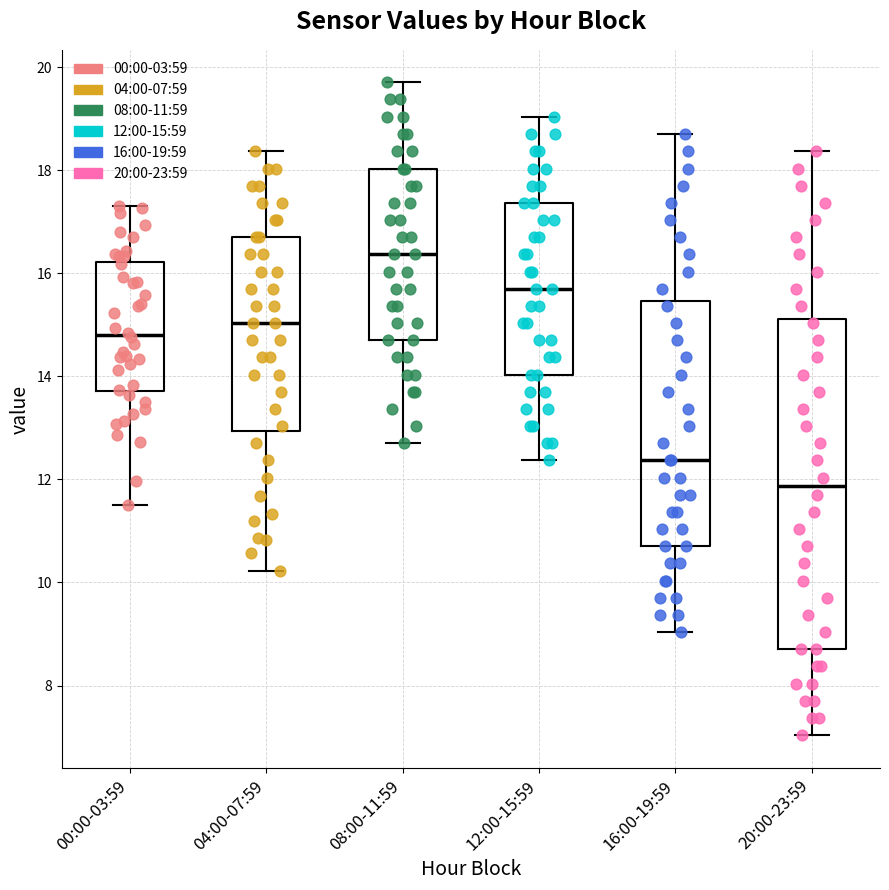

Which box's median line is the highest?

08:00-11:59